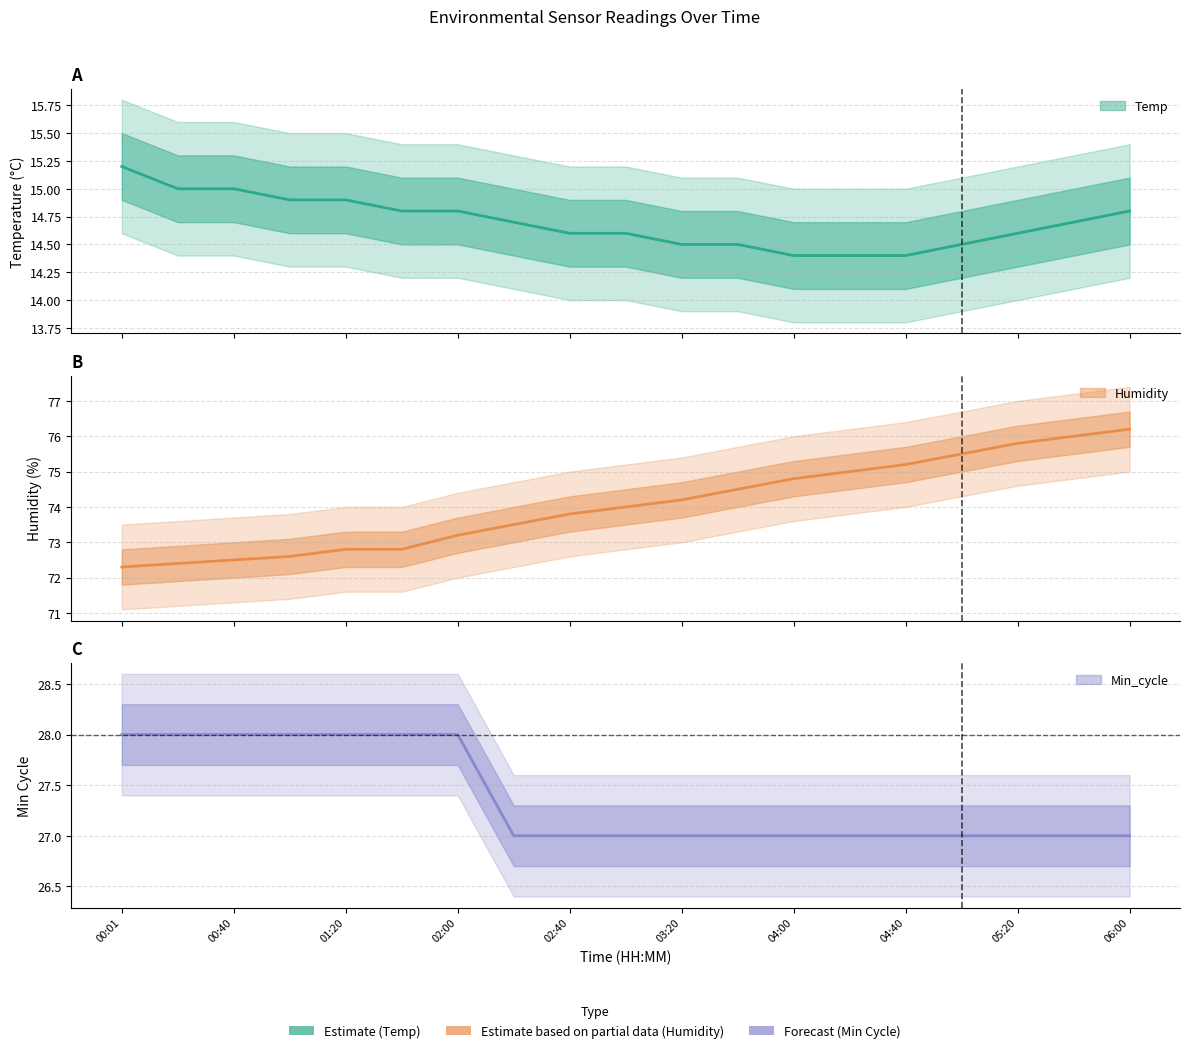

The Temp series shows 7.3 at 01:40. True or false?

False